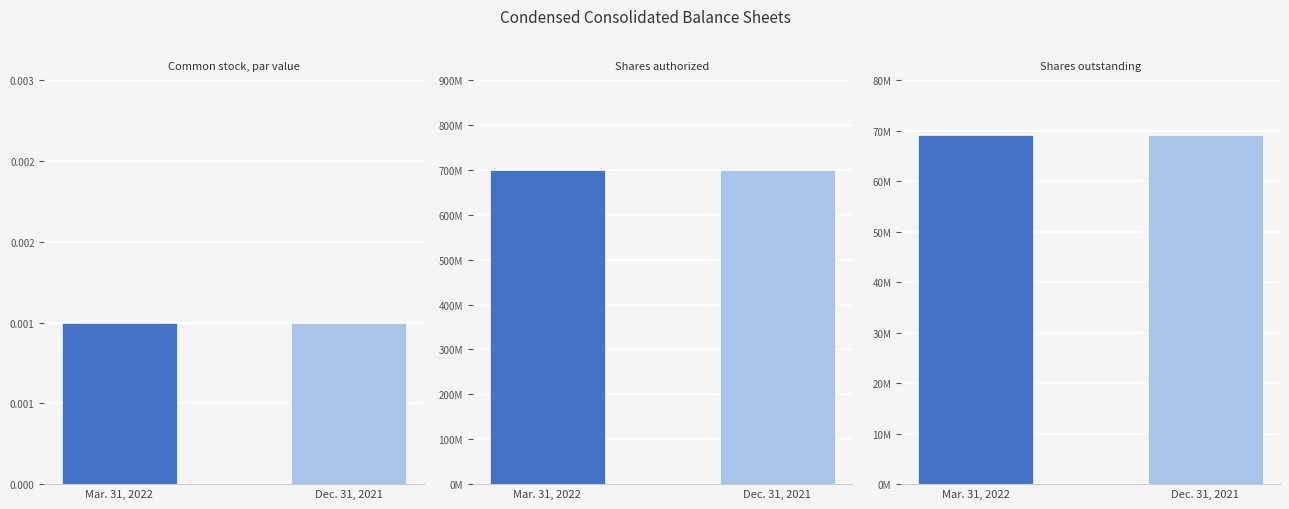

What is the total value across all series at Shares outstanding?

138324446.0